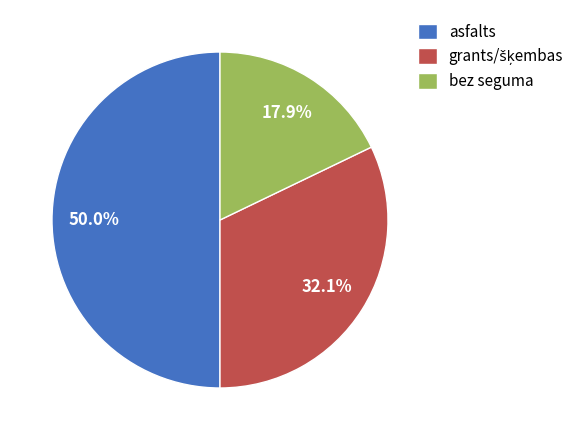

What is the ratio of the value at asfalts to the value at bez seguma?

2.8